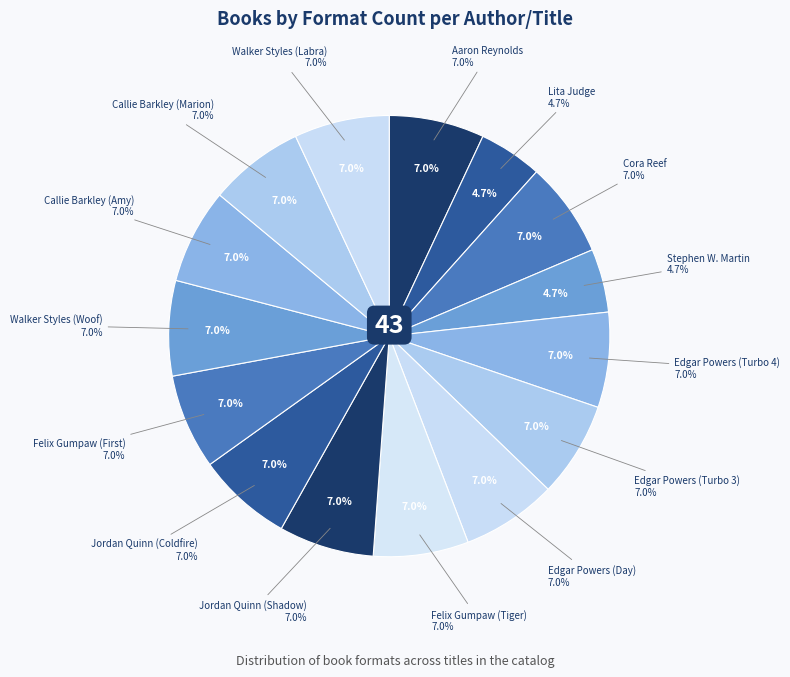

The Edgar Powers (Day) slice represents 19% of the pie. True or false?

False